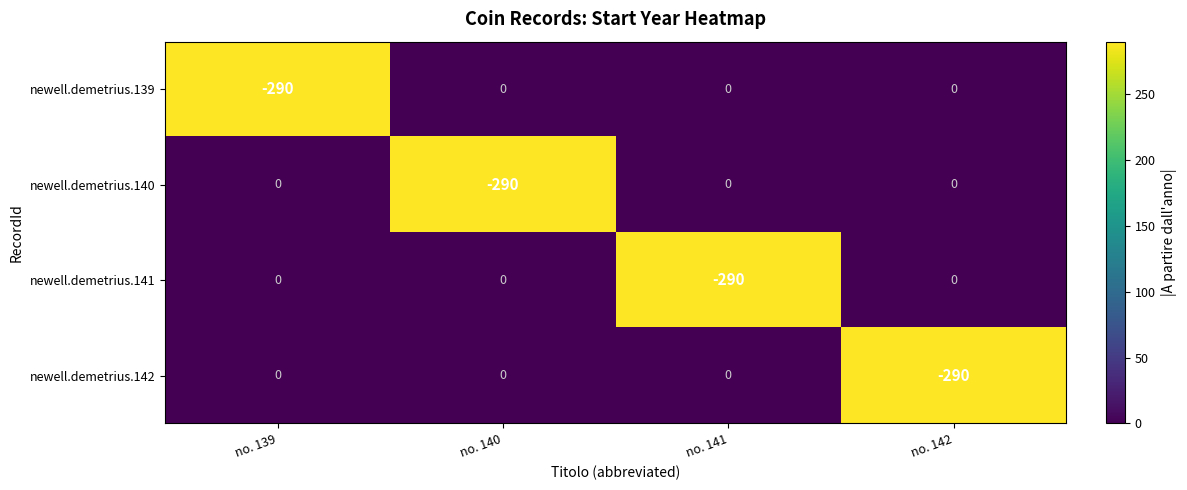

True or false: newell.demetrius.139 has a value of 0 at no. 140.

True